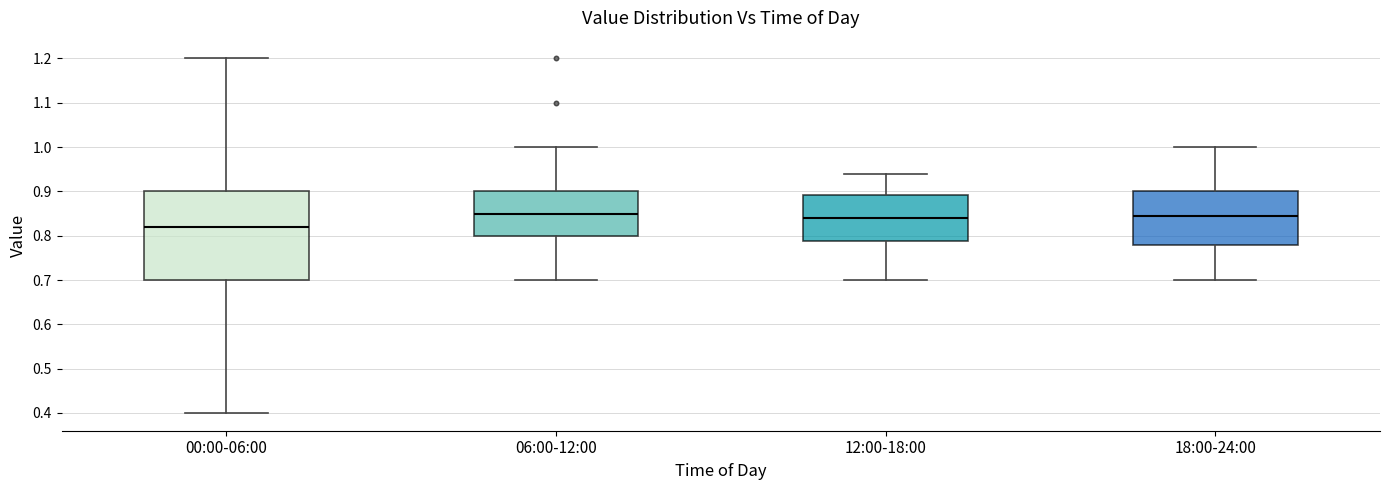

Reading left to right, transcribe this box plot: for each box, give where its median line is, the range the box spans, and where its two whiskers end, as read against the y-axis. The values are not printed on the chart, so give them approximately, as read against the axis.

00:00-06:00: median 0.82, box 0.70 to 0.90, whiskers 0.40 to 1.20
06:00-12:00: median 0.85, box 0.80 to 0.90, whiskers 0.70 to 1.00
12:00-18:00: median 0.84, box 0.79 to 0.89, whiskers 0.70 to 0.94
18:00-24:00: median 0.85, box 0.78 to 0.90, whiskers 0.70 to 1.00